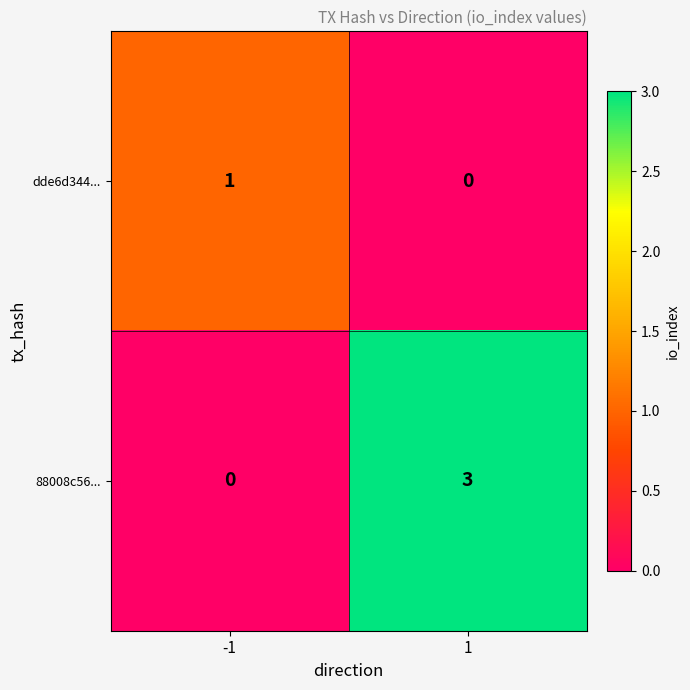

Which series has the largest range (max minus min)?

88008c56...